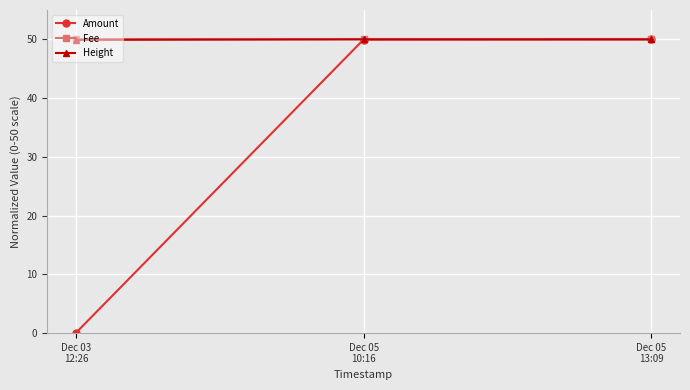

The value of Fee at Dec 05
10:16 is 66.5. True or false?

False